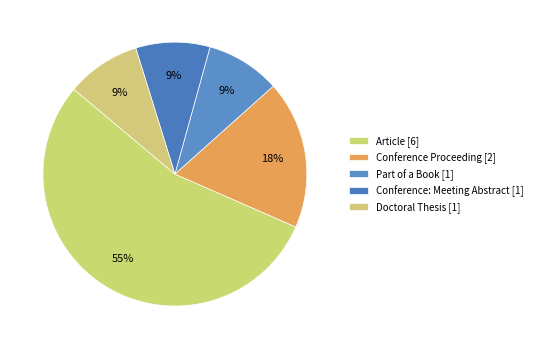

To the nearest percent, what percentage of the pie is Doctoral Thesis?

9%